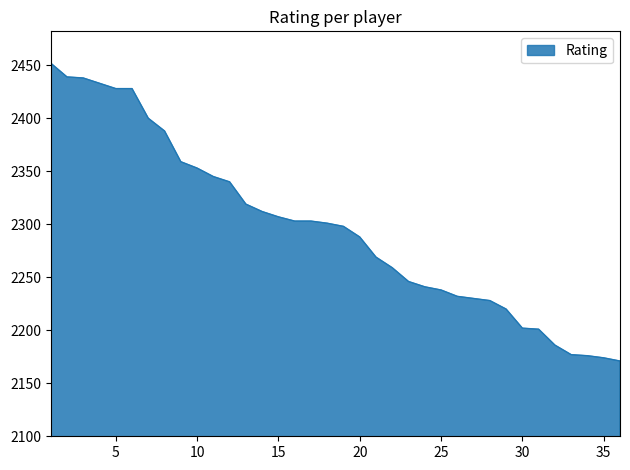

How many lines are shown in the chart?

1